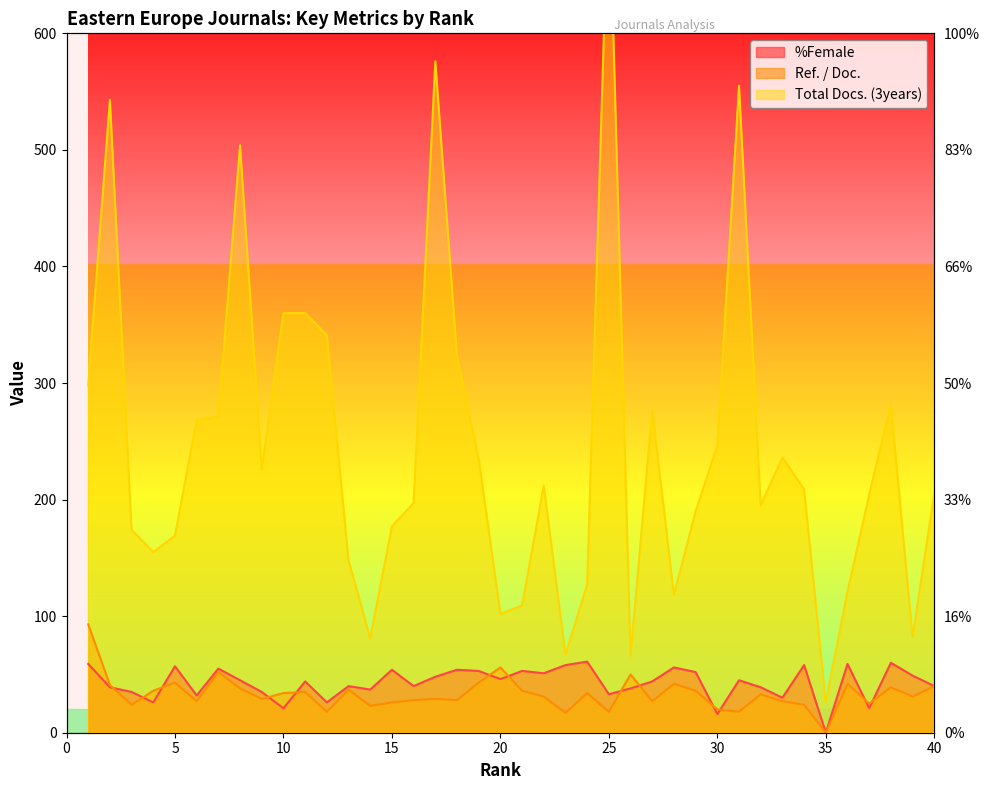

Reading right to left, extract all data points from this chart.

%Female: 40=40	39=49	38=60	37=21	36=59	35=0	34=58	33=30	32=39	31=45	30=16	29=52	28=56	27=44	26=38	25=33	24=61	23=58	22=51	21=53	20=46	19=53	18=54	17=48	16=40	15=54	14=37	13=40	12=26	11=44	10=21	9=35	8=45	7=55	6=32	5=57	4=26	3=35	2=39	1=59
Ref. / Doc.: 40=40	39=31	38=39	37=25	36=42	35=0	34=24	33=27	32=33	31=18	30=20	29=36	28=42	27=27	26=50	25=18	24=34	23=17	22=31	21=36	20=56	19=43	18=28	17=29	16=28	15=26	14=23	13=37	12=18	11=35	10=34	9=29	8=38	7=52	6=27	5=43	4=36	3=24	2=41	1=93
Total Docs. (3years): 40=205	39=82	38=282	37=204	36=121	35=26	34=209	33=236	32=195	31=555	30=246	29=190	28=118	27=277	26=66	25=740	24=127	23=67	22=212	21=109	20=102	19=235	18=323	17=576	16=197	15=177	14=81	13=148	12=341	11=360	10=360	9=226	8=504	7=271	6=268	5=169	4=155	3=174	2=543	1=298